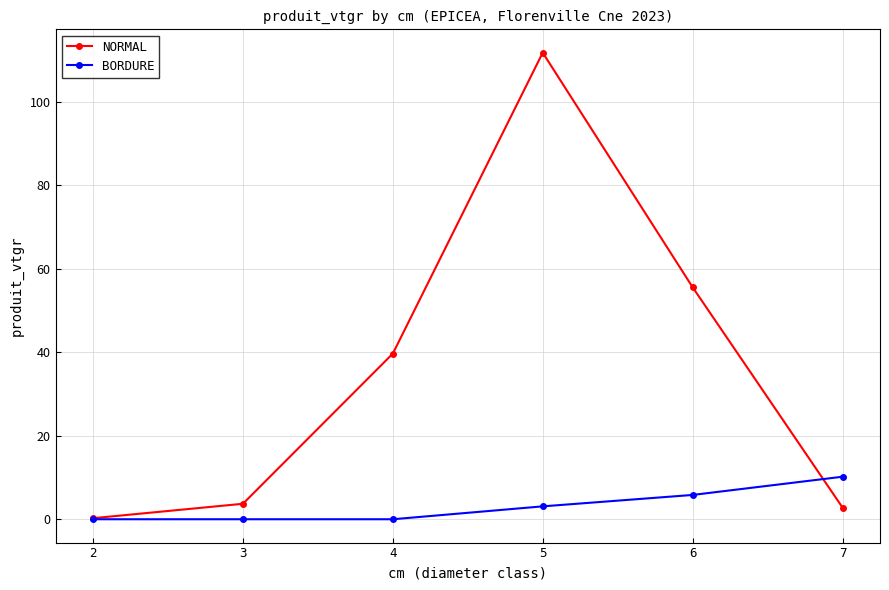

The value of BORDURE at 2 is 0.0. True or false?

True